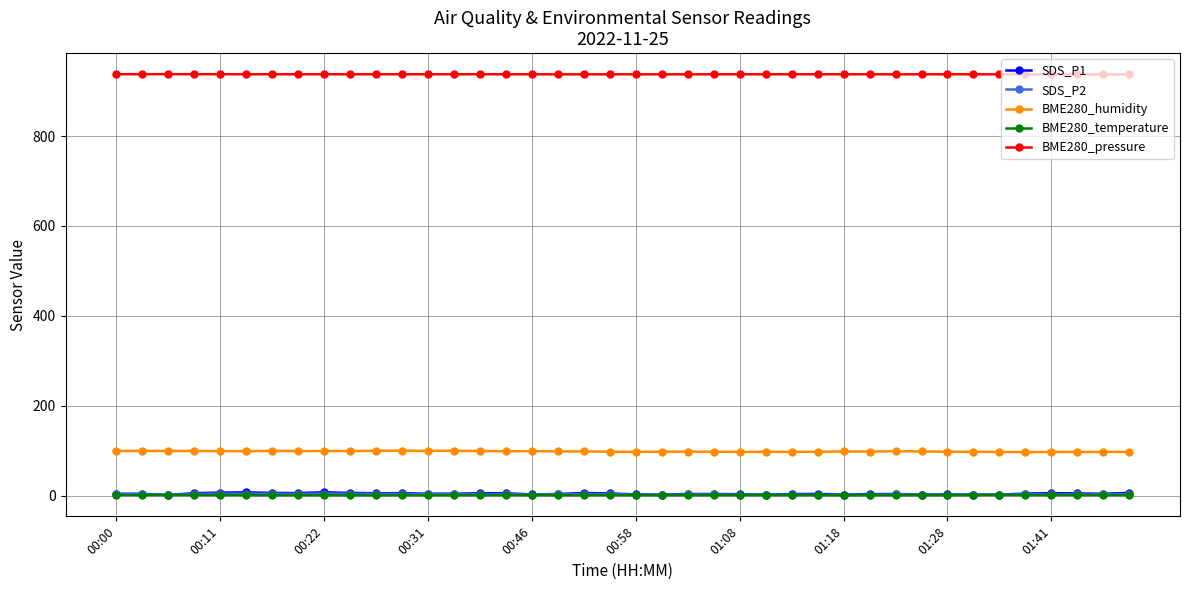

True or false: BME280_pressure and BME280_temperature intersect in this chart.

False